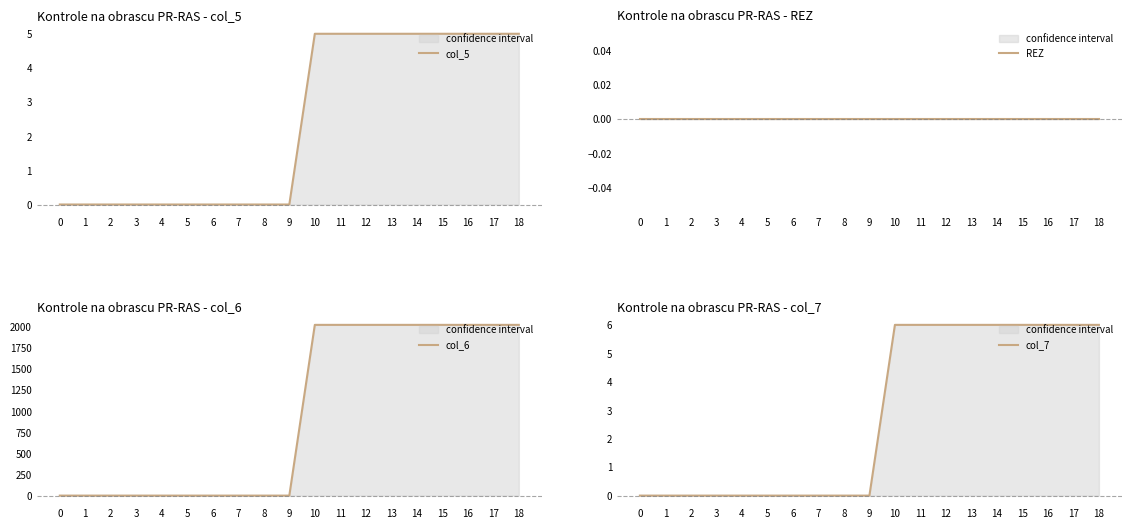

Reading left to right, transcribe all the data shown in this chart.

col_5: 0=0	1=0	2=0	3=0	4=0	5=0	6=0	7=0	8=0	9=0	10=5	11=5	12=5	13=5	14=5	15=5	16=5	17=5	18=5
REZ: 0=0	1=0	2=0	3=0	4=0	5=0	6=0	7=0	8=0	9=0	10=0	11=0	12=0	13=0	14=0	15=0	16=0	17=0	18=0
col_6: 0=0	1=0	2=0	3=0	4=0	5=0	6=0	7=0	8=0	9=0	10=2024	11=2024	12=2024	13=2024	14=2024	15=2024	16=2024	17=2024	18=2024
col_7: 0=0	1=0	2=0	3=0	4=0	5=0	6=0	7=0	8=0	9=0	10=6	11=6	12=6	13=6	14=6	15=6	16=6	17=6	18=6